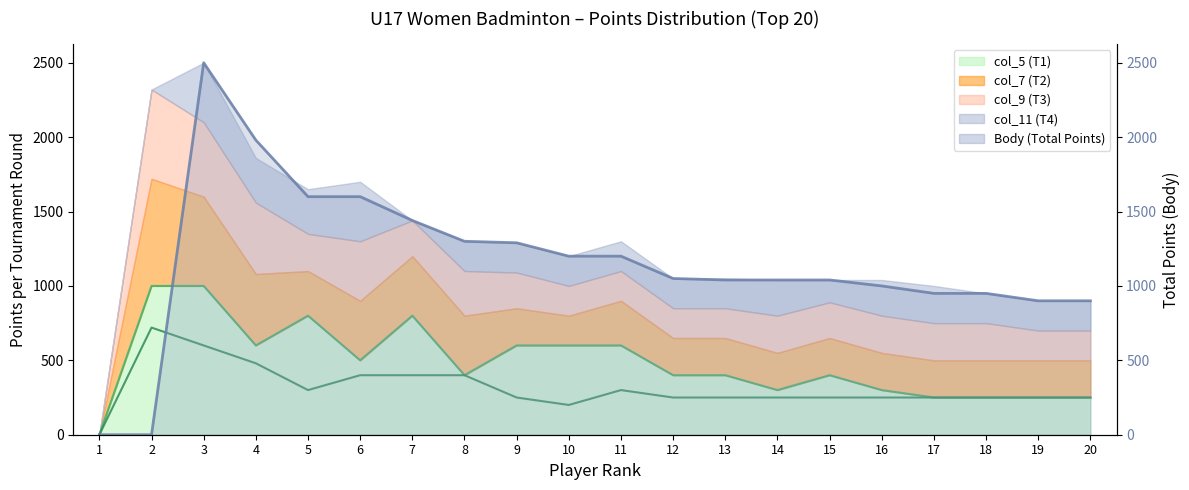

How many interior local peaks (higher than both neighbors) does the data have?

1